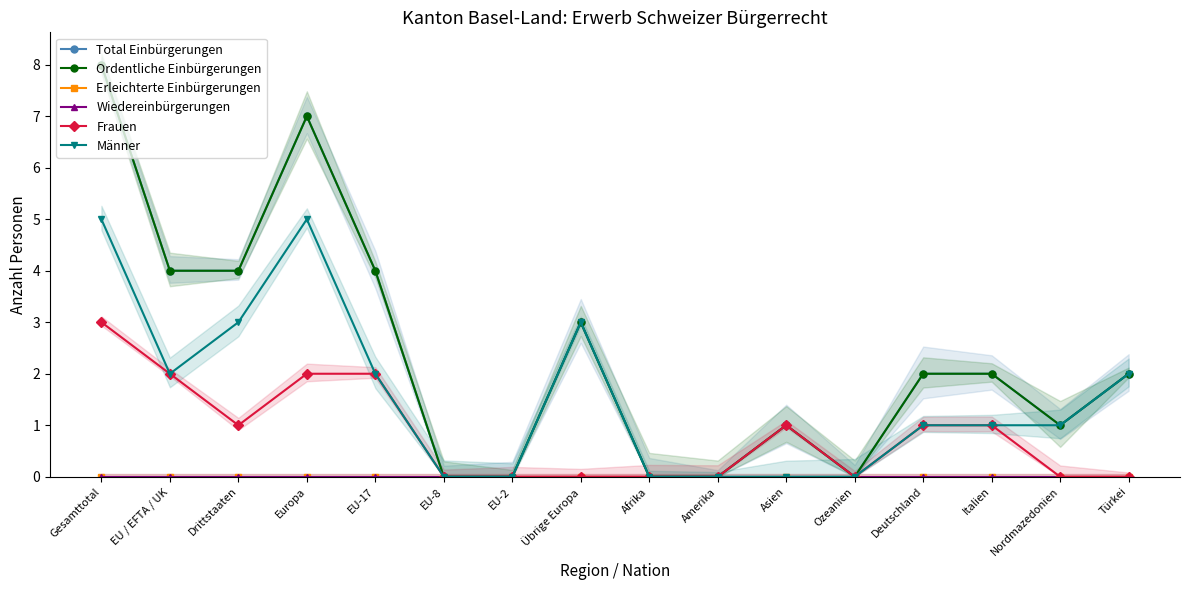

At which category is the sum across all series the highest?

Gesamttotal